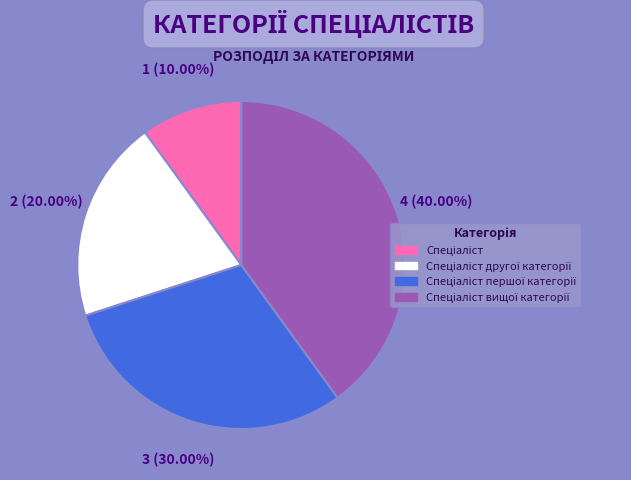

Is there any slice that represents more than half of the pie?

No